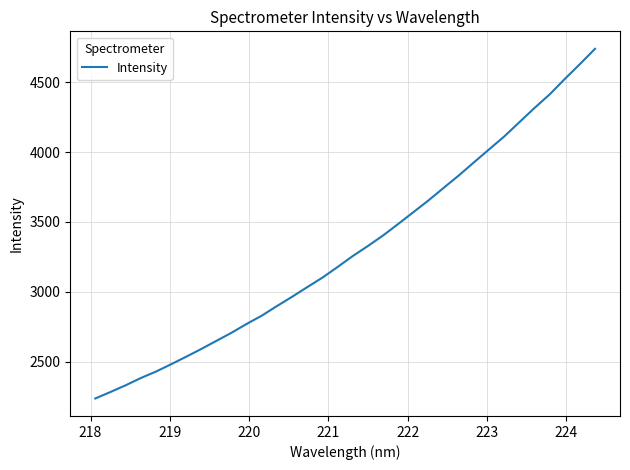

What is the maximum value shown in the chart?

4739.0